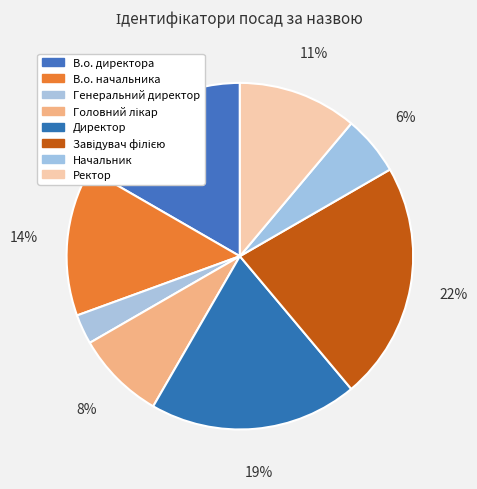

Rank the categories by value from highest to lowest.

Завідувач філією, Директор, В.о. директора, В.о. начальника, Ректор, Головний лікар, Начальник, Генеральний директор